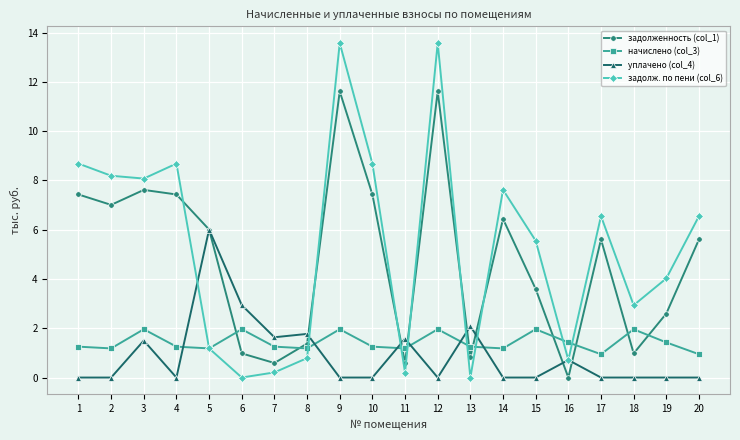

Rank the series at 12 from lowest to highest value.

уплачено (col_4), начислено (col_3), задолженность (col_1), задолж. по пени (col_6)